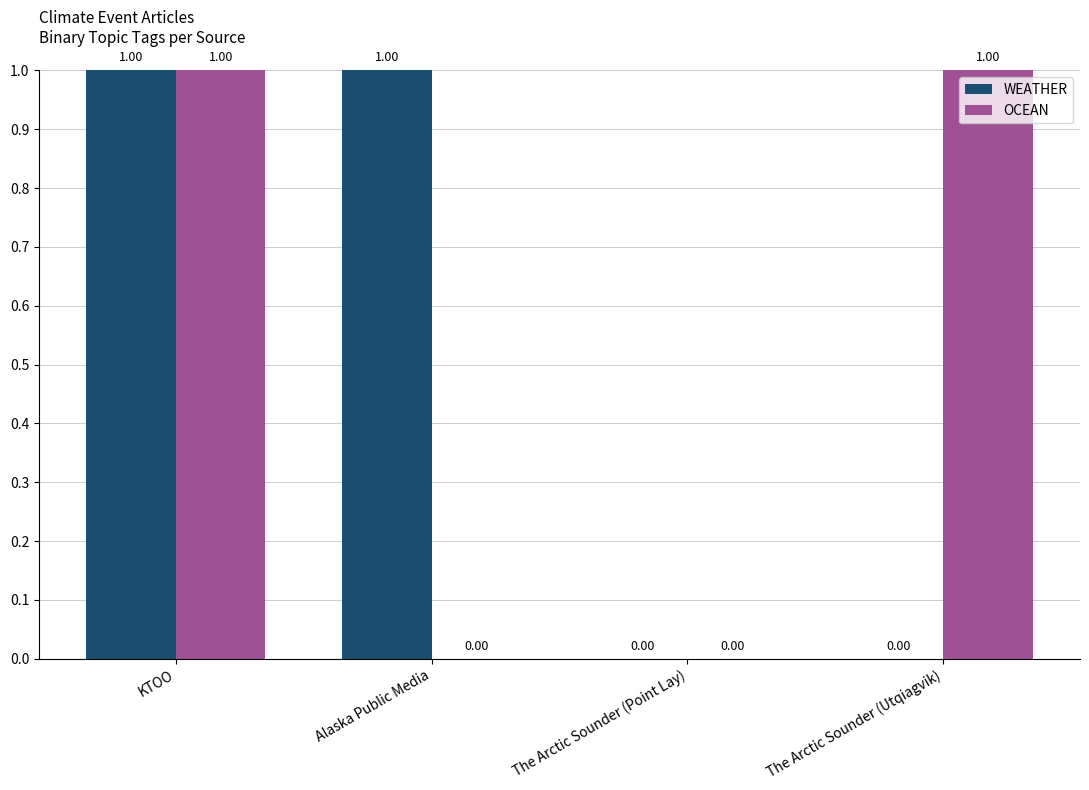

The OCEAN series shows 2 at The Arctic Sounder (Utqiagvik). True or false?

False